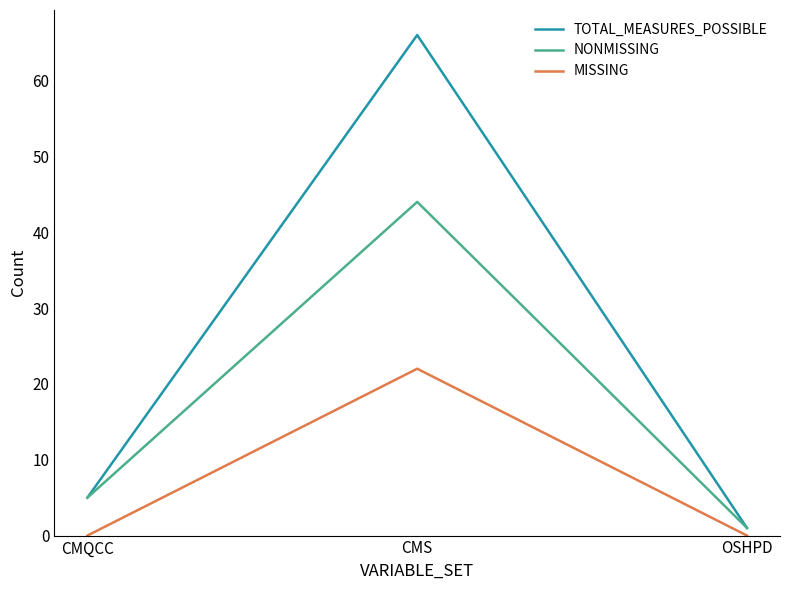

How many lines are shown in the chart?

3